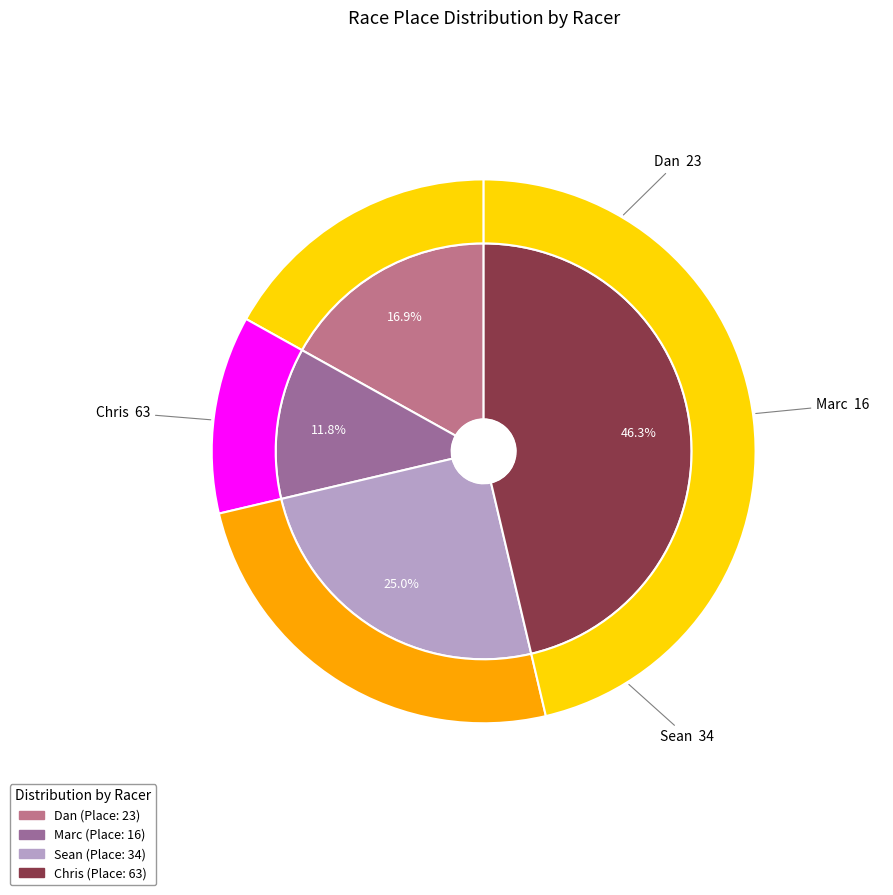

To the nearest percent, what is the difference between the Marc and Dan slice percentages?

5%